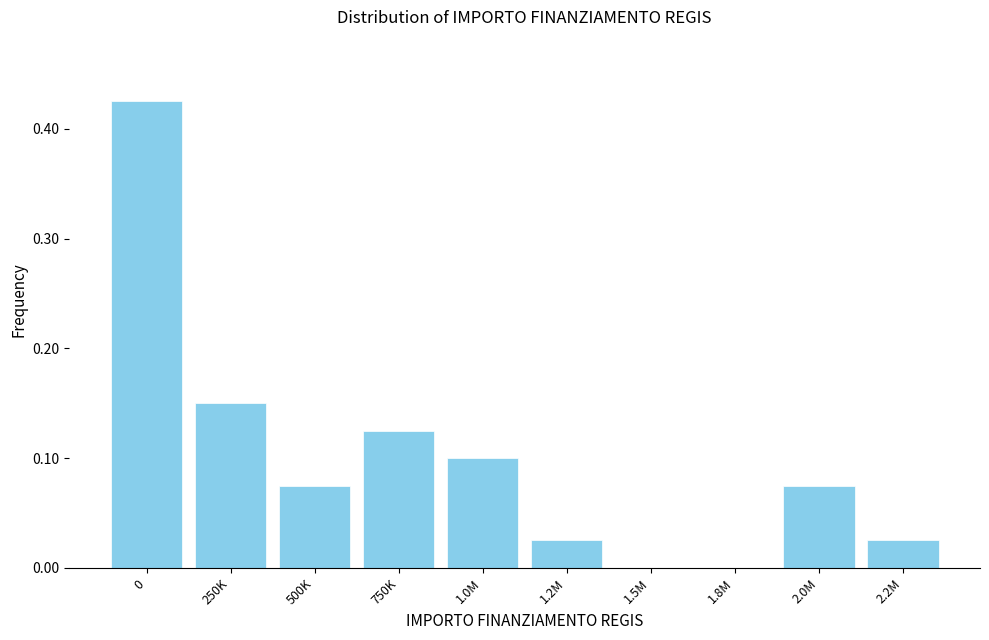

What is the sum of all values?

1.0